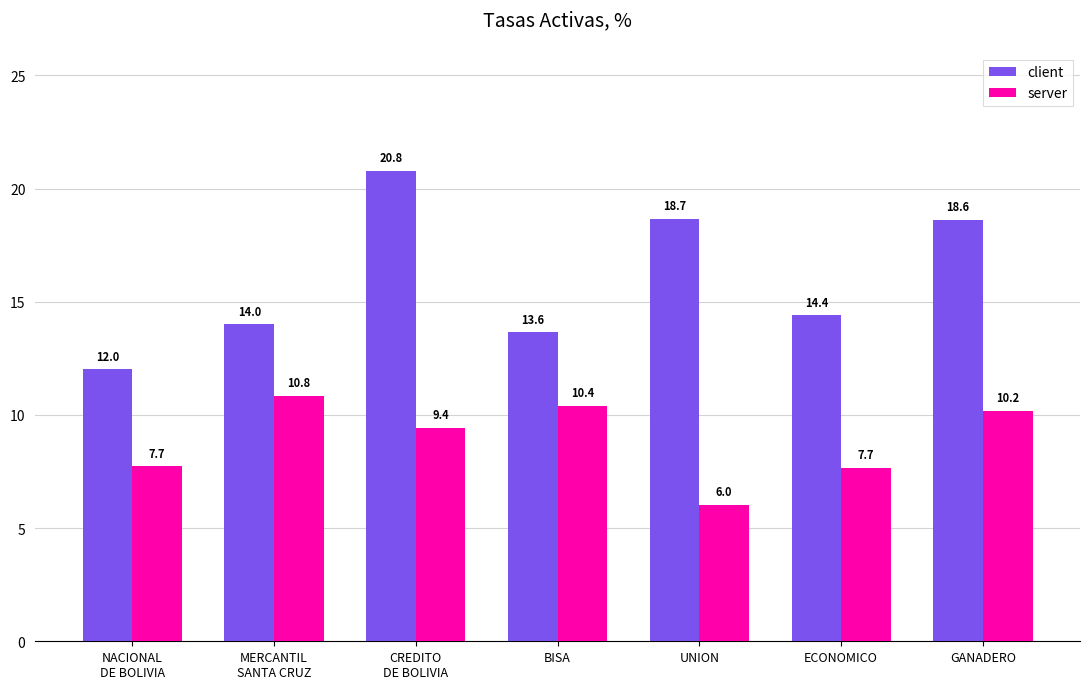

What is the difference between the highest and lowest values at GANADERO?

8.4